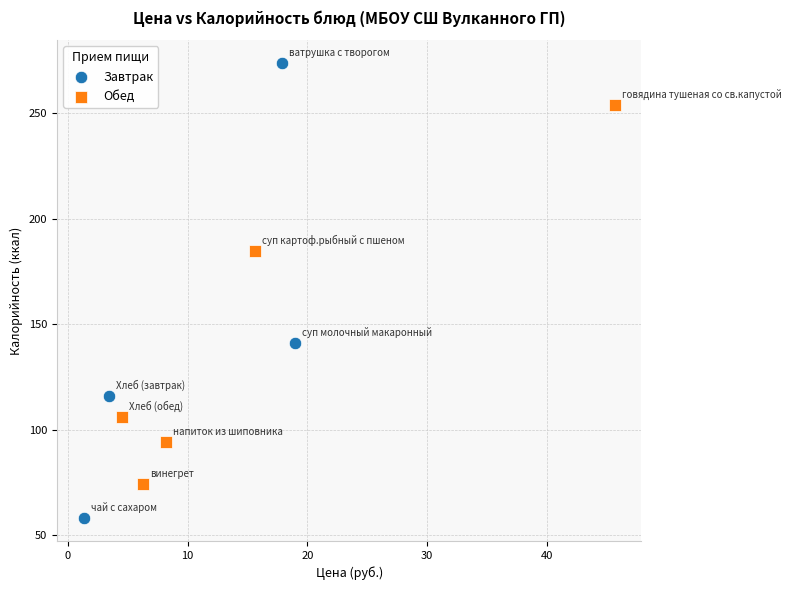

Which series has the widest spread of Y values?

Завтрак